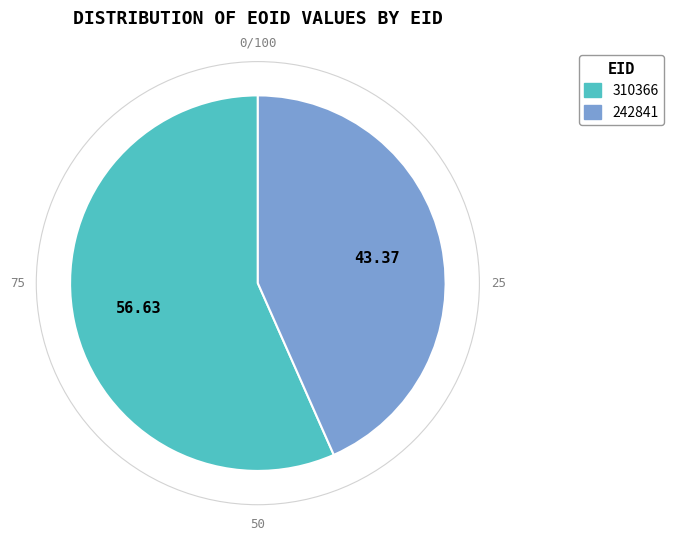

Does 310366 account for over 50% of the chart?

Yes